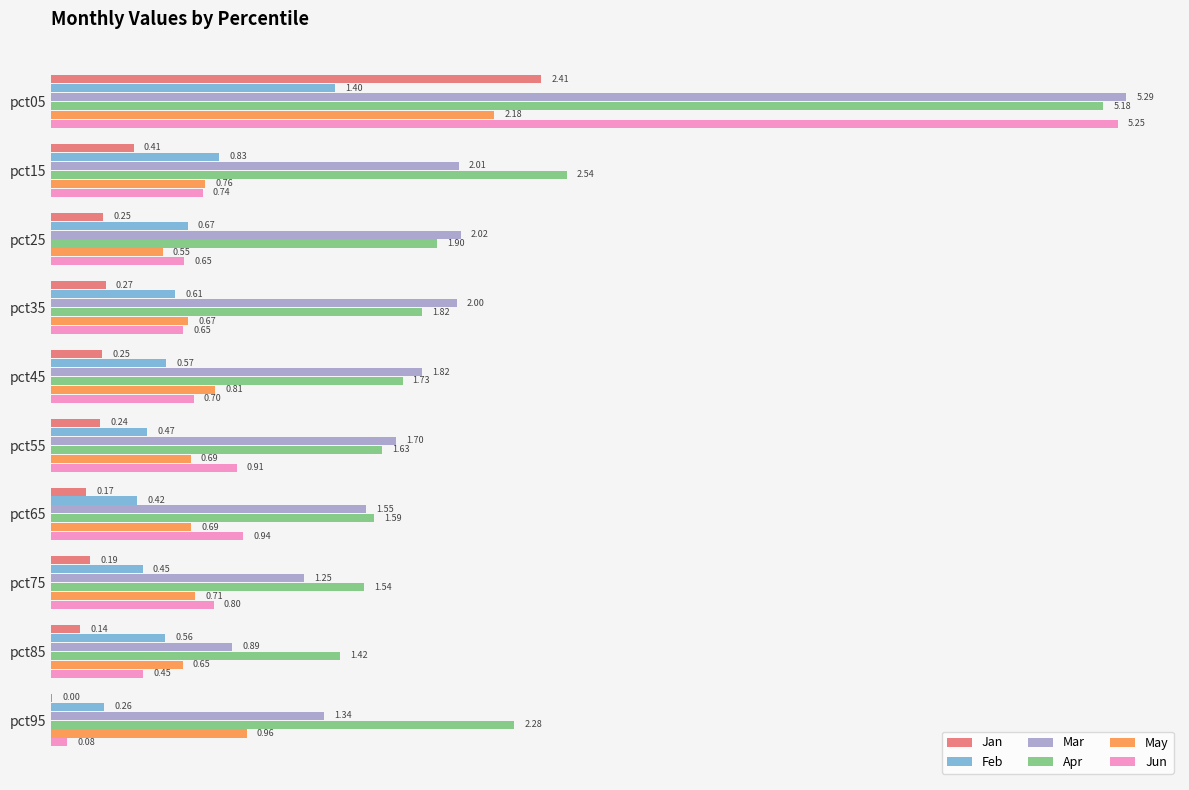

What are all the series names shown in the legend?

Jan, Feb, Mar, Apr, May, Jun